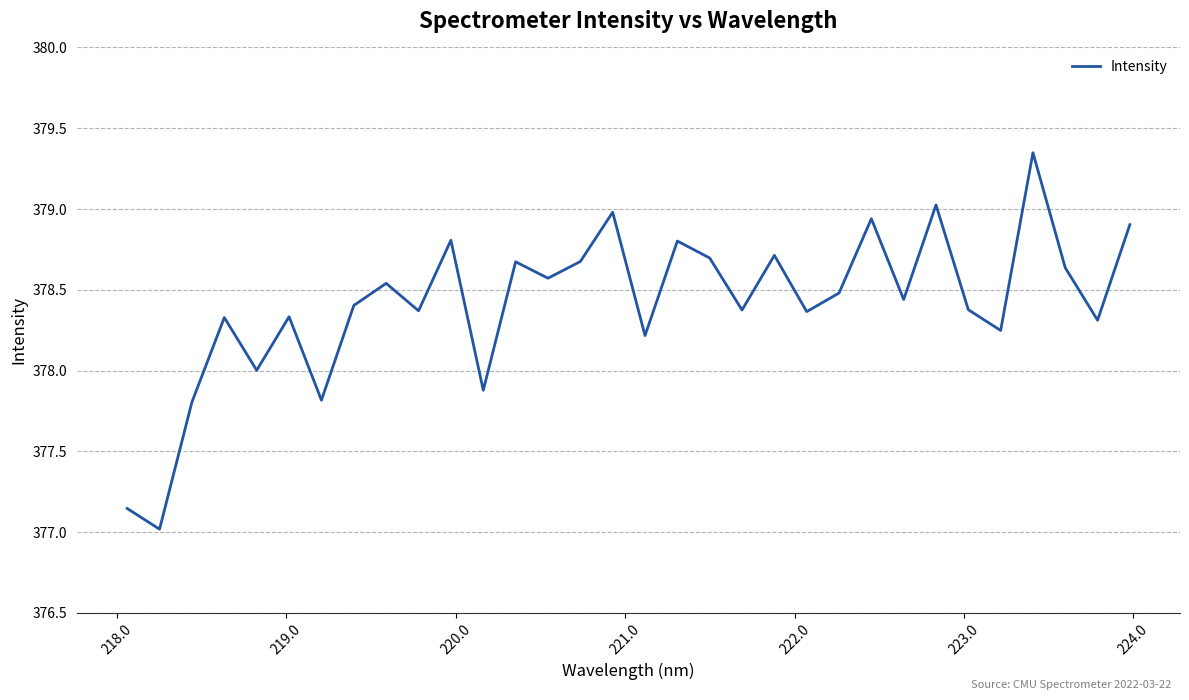

What is the minimum value shown in the chart?

377.0